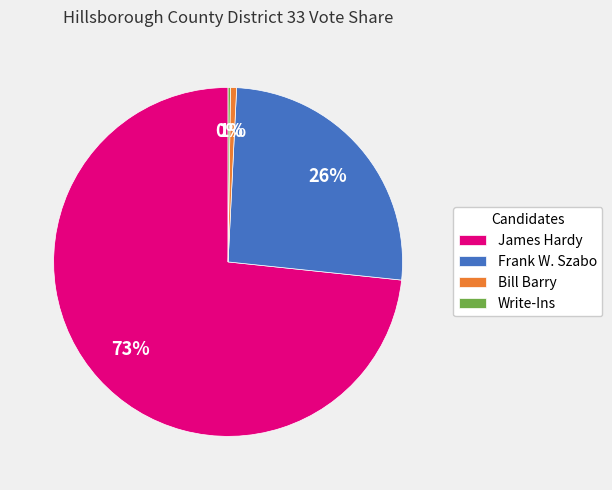

Approximately how many times larger is the value at James Hardy compared to Frank W. Szabo?

2.8